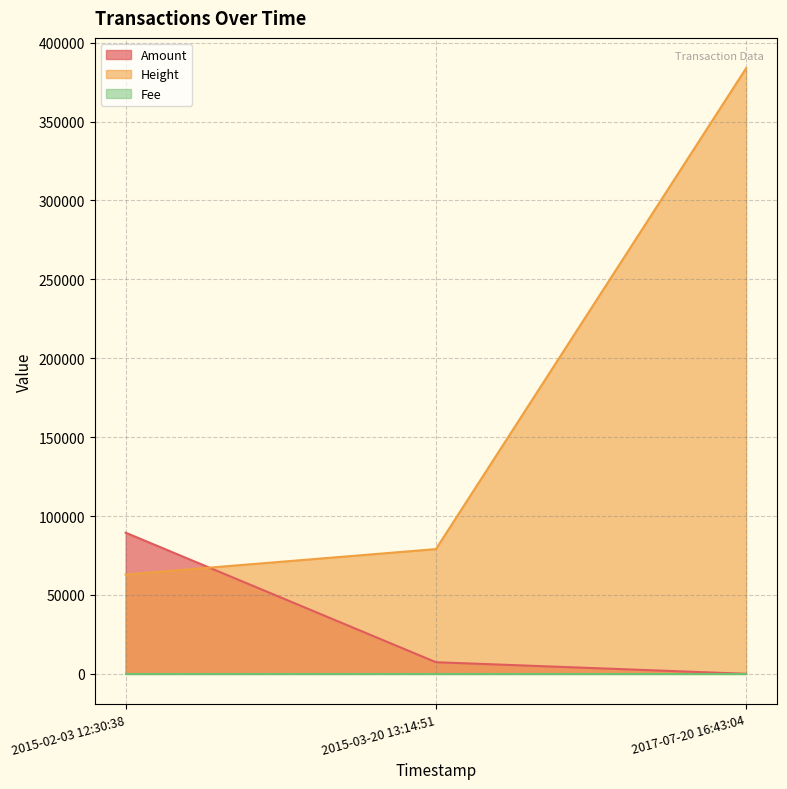

Where is Amount nearest to the value 44715?

2015-03-20 13:14:51